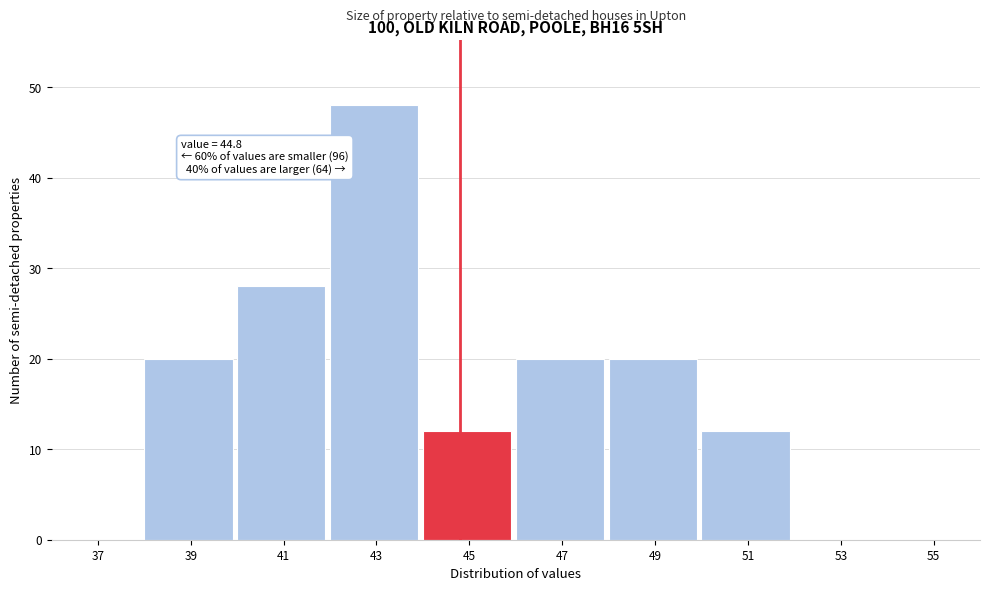

Over which range of the x-axis is the bar tallest?

42 to 44